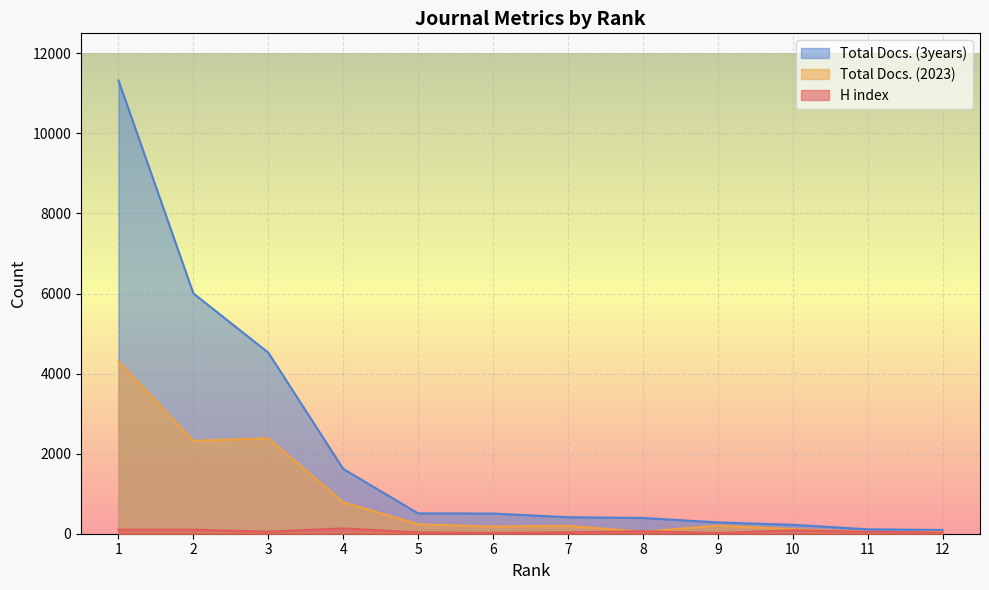

True or false: H index and Total Docs. (3years) cross at least once.

False